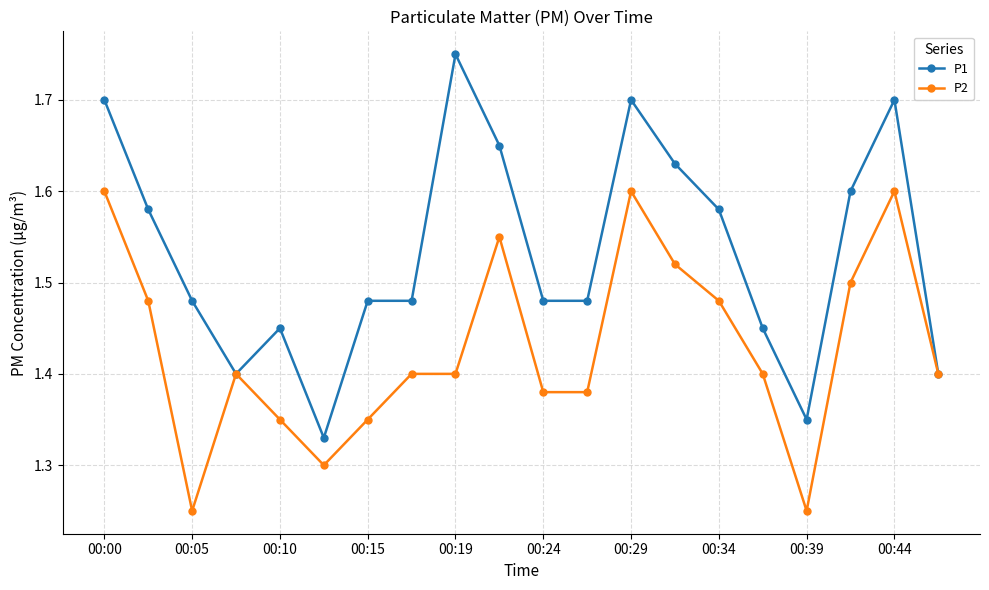

Which series has the widest spread of values?

P1